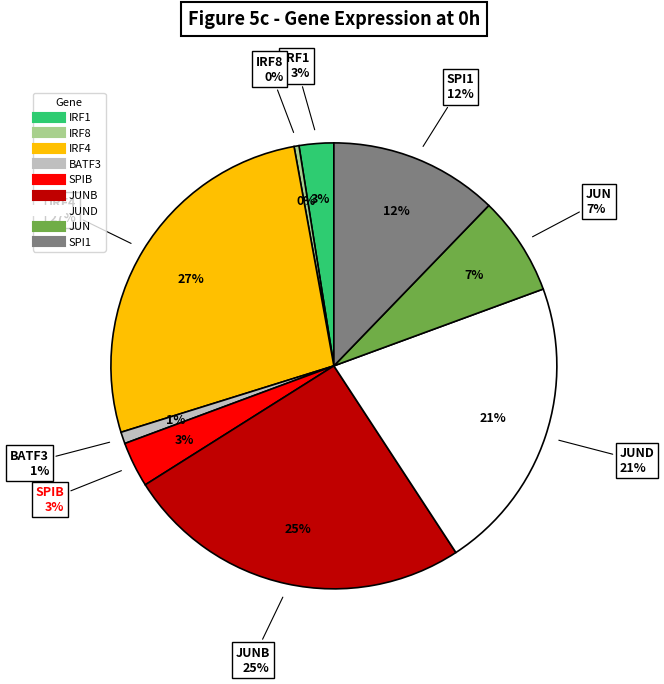

To the nearest percent, what percentage of the pie is IRF4?

27%